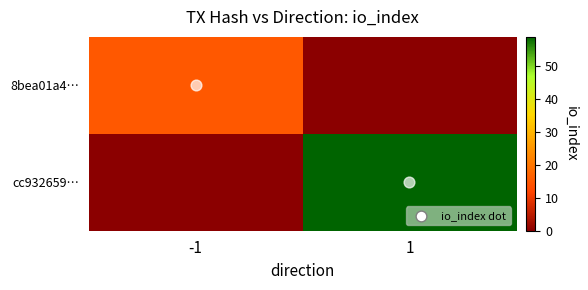

At -1, list the series in order from largest to smallest.

8bea01a4…, cc932659…